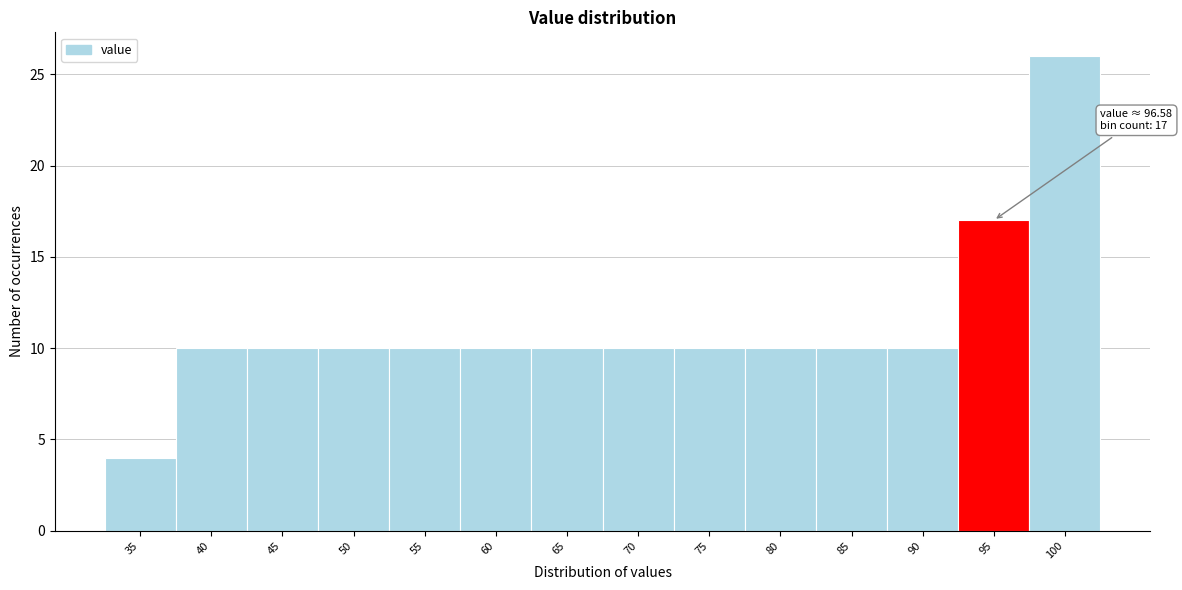

Reading left to right, list all the values displayed in this chart.

35=4	40=10	45=10	50=10	55=10	60=10	65=10	70=10	75=10	80=10	85=10	90=10	95=17	100=26